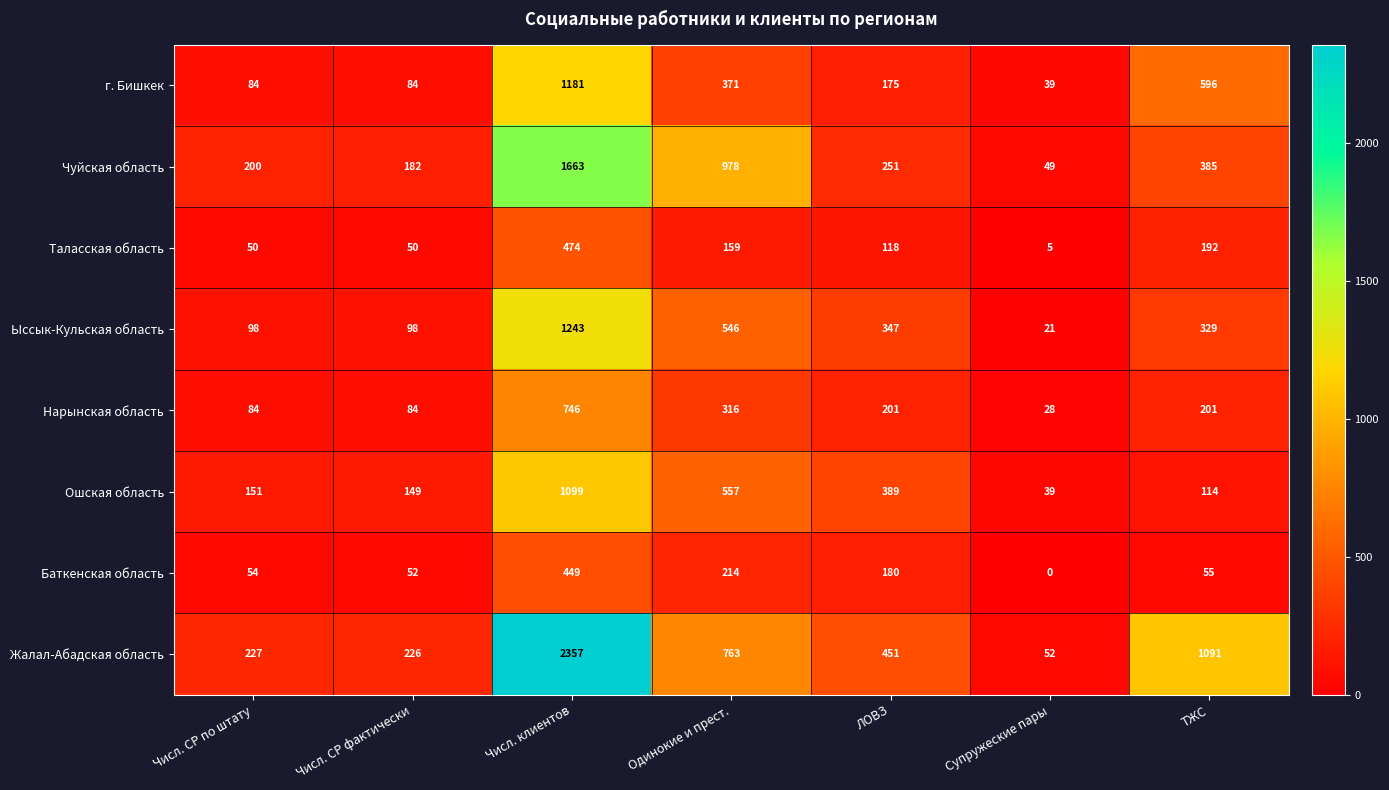

True or false: Нарынская область has a value of 1109 at Числ. клиентов.

False